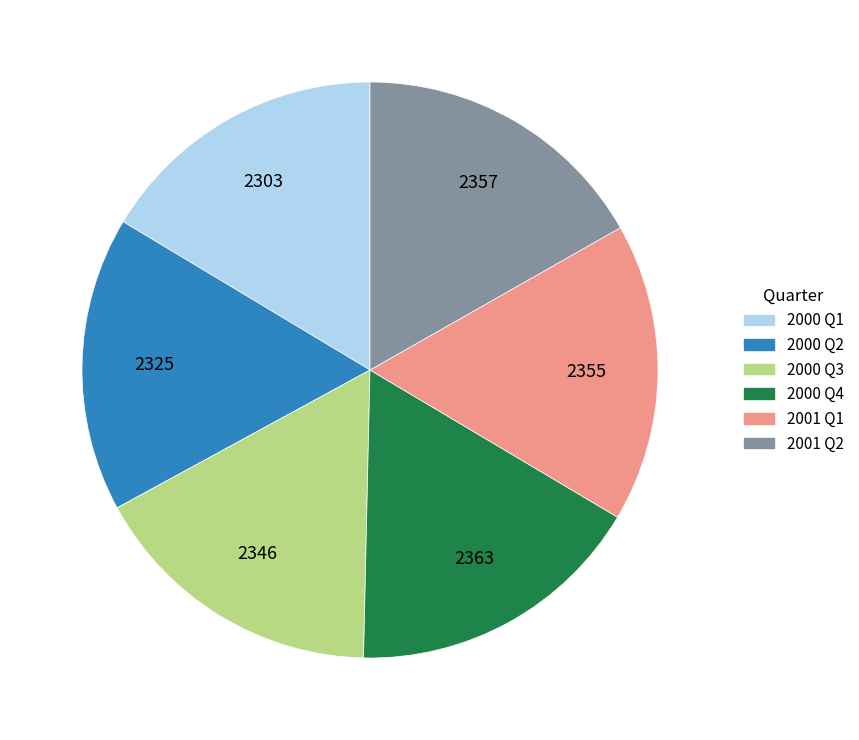

Is there any slice that represents more than half of the pie?

No